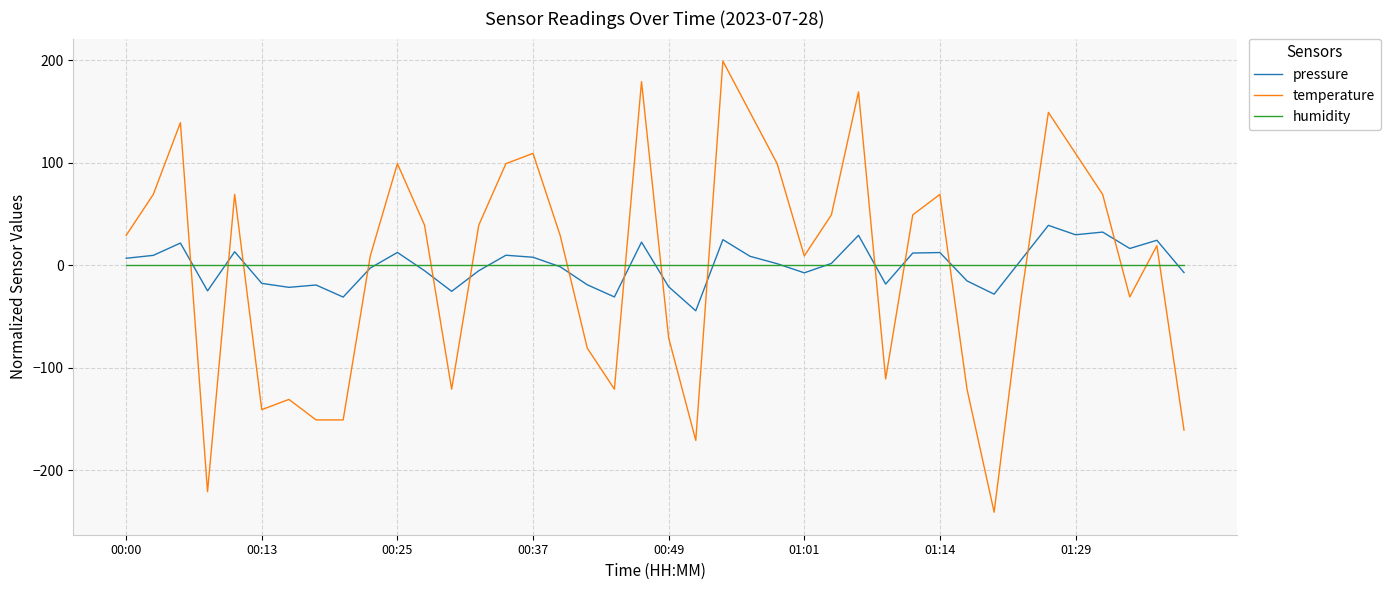

List the series in order of their peak value, lowest first.

humidity, pressure, temperature